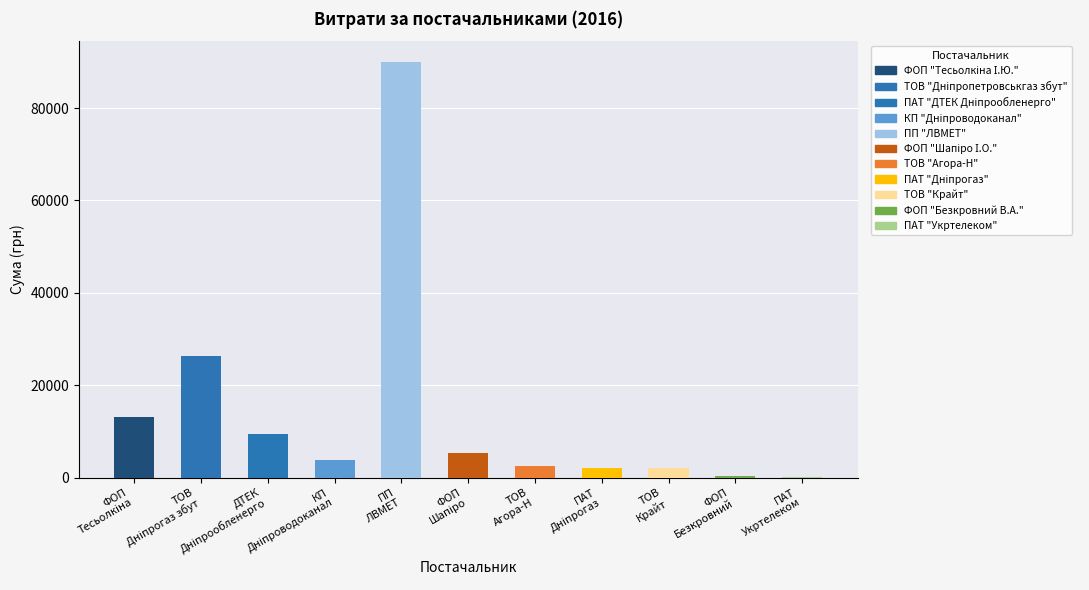

Reading left to right, transcribe all the data shown in this chart.

13103.9	26395.8	9336.0	3811.9	90000.0	5215.7	2572.0	2148.0	1980.0	291.0	135.0